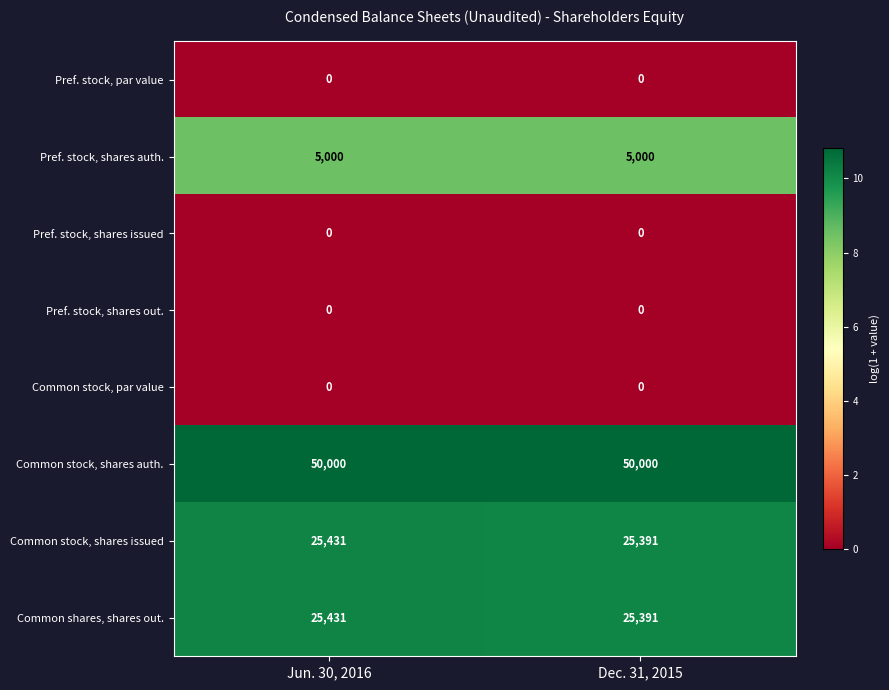

At how many categories does at least one series exceed 5?

2